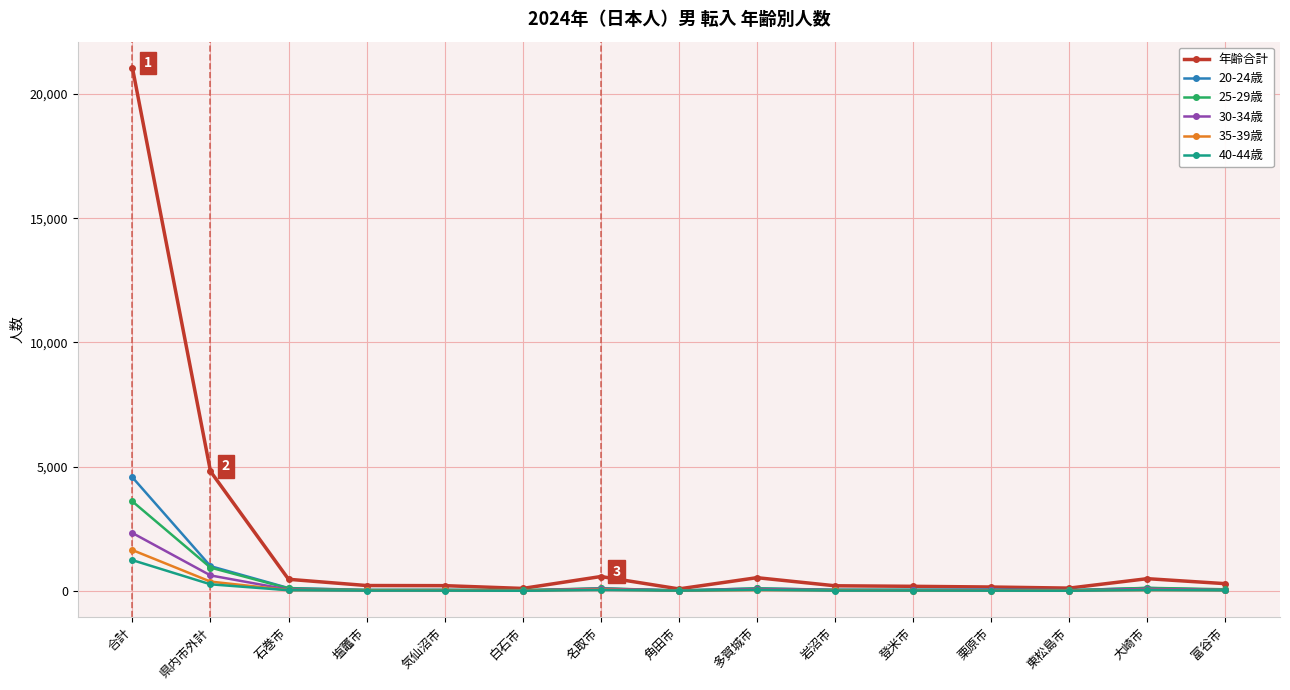

Count the number of categories in the chart.

15